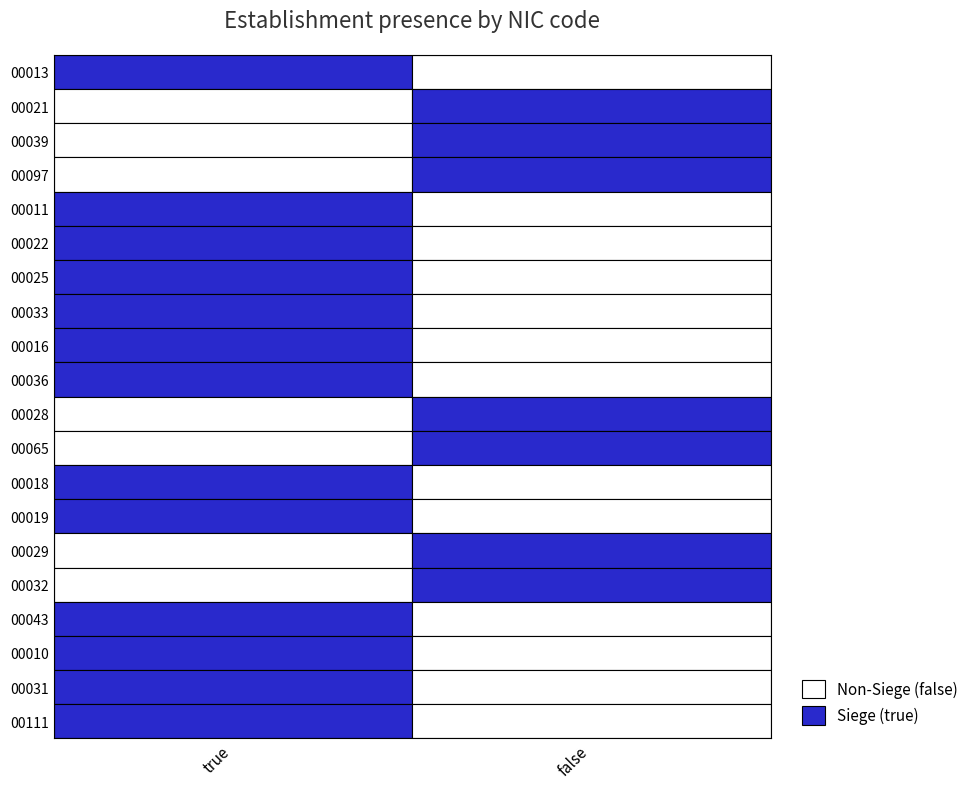

The value of 00021 at false is 1. True or false?

True